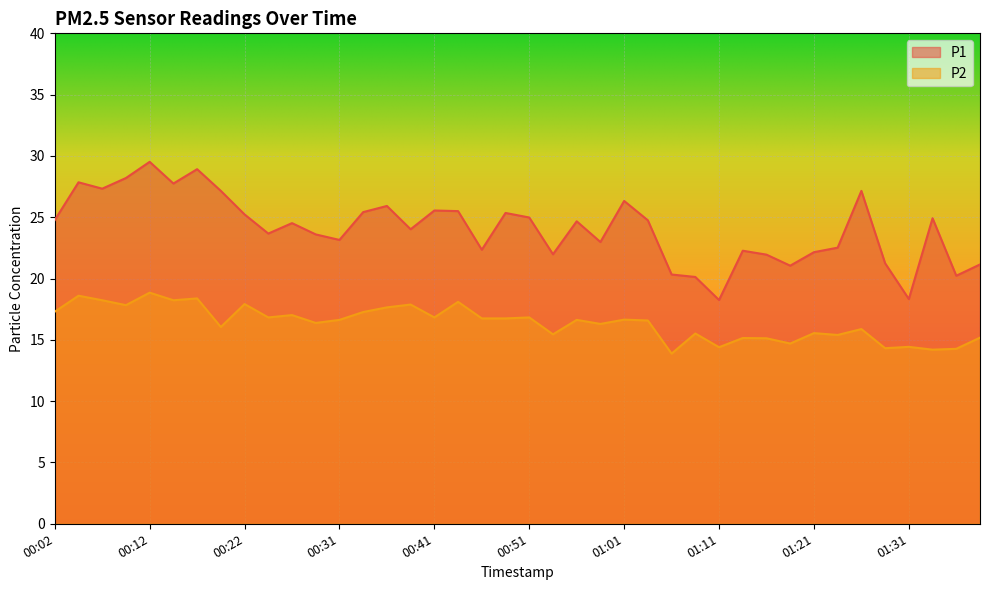

Where does the P1 series first go above 24?

00:02